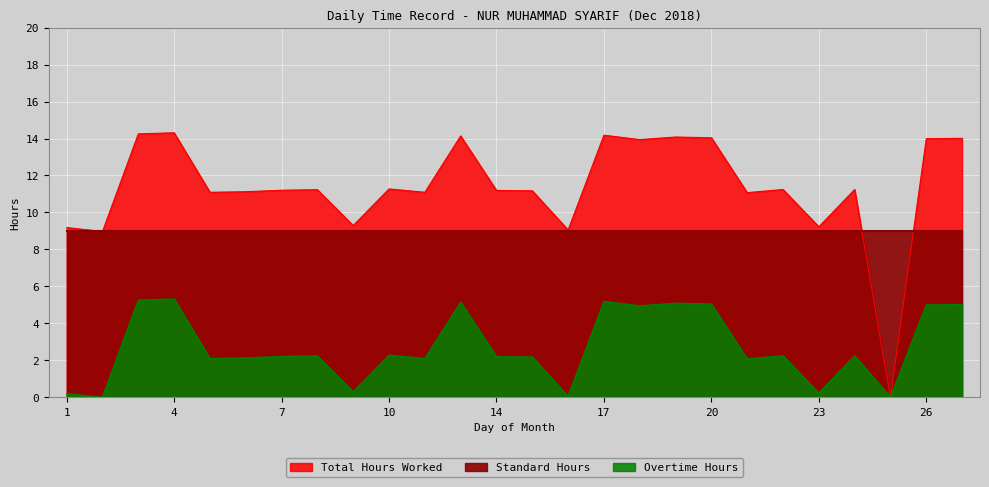

True or false: Total Hours Worked and Overtime Hours intersect in this chart.

False